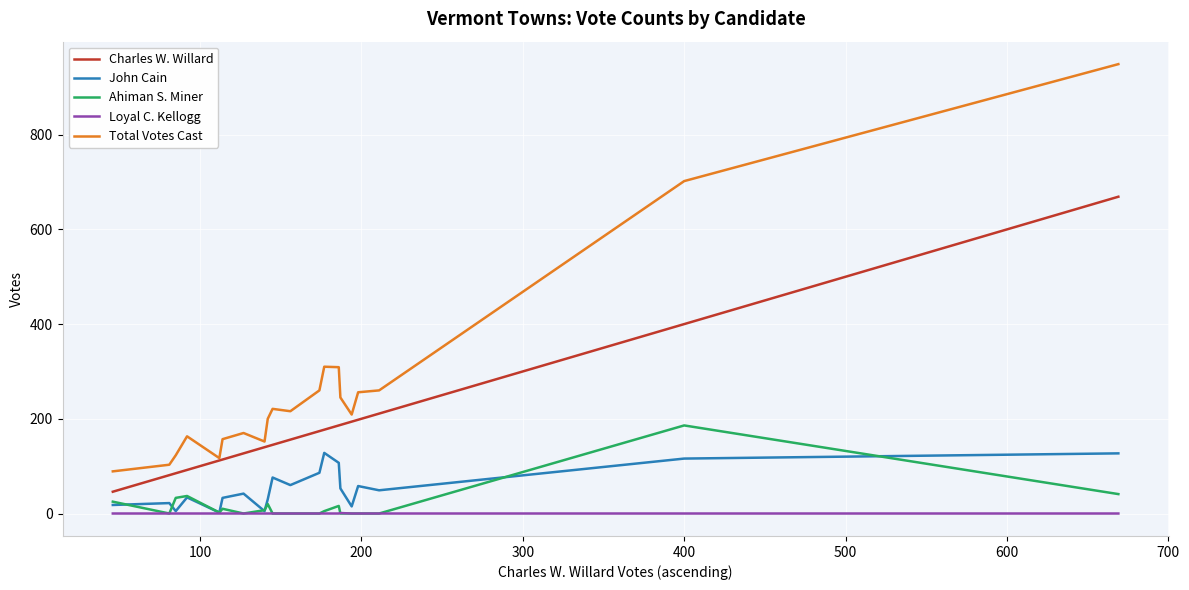

Which series has the widest spread of values?

Total Votes Cast